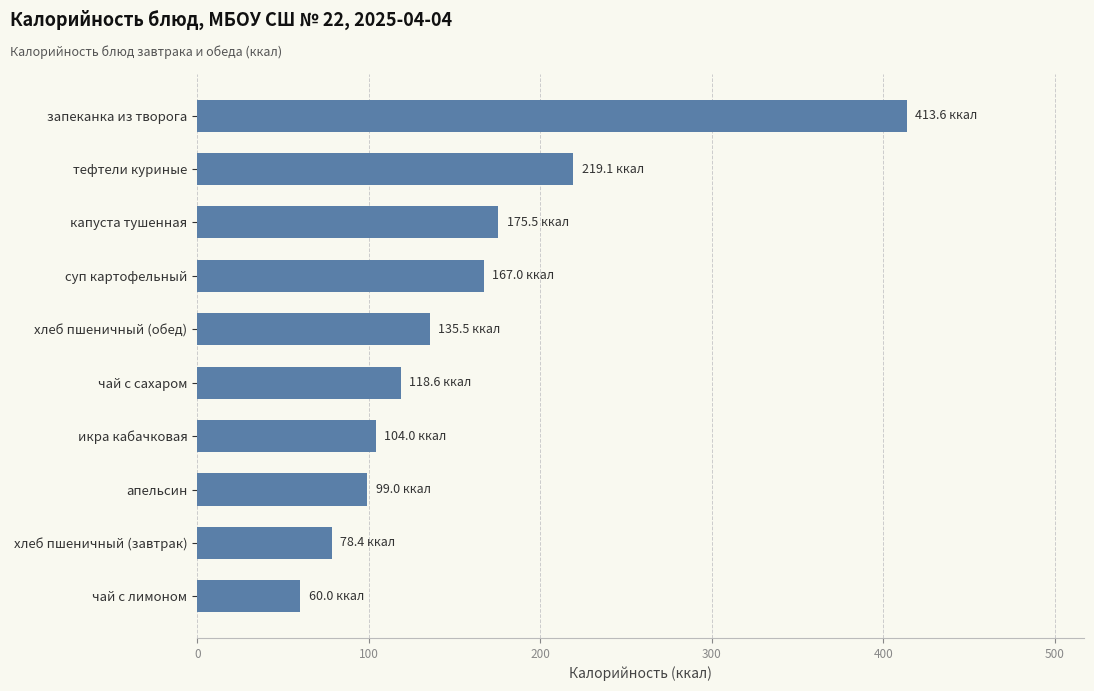

What is the minimum value shown in the chart?

60.0